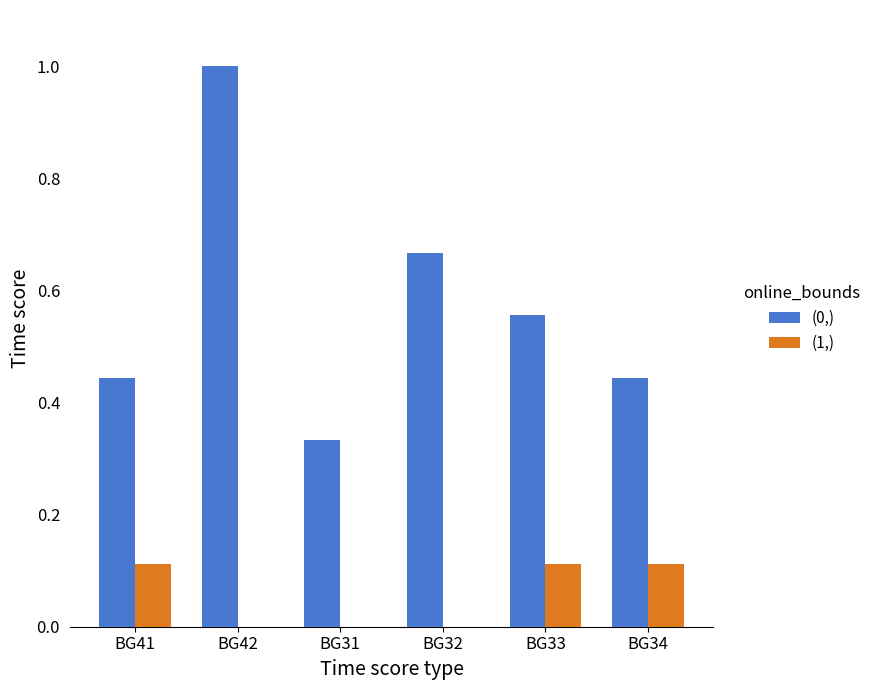

Is the value of (1,) at BG31 greater than the value of (0,) at BG32?

No